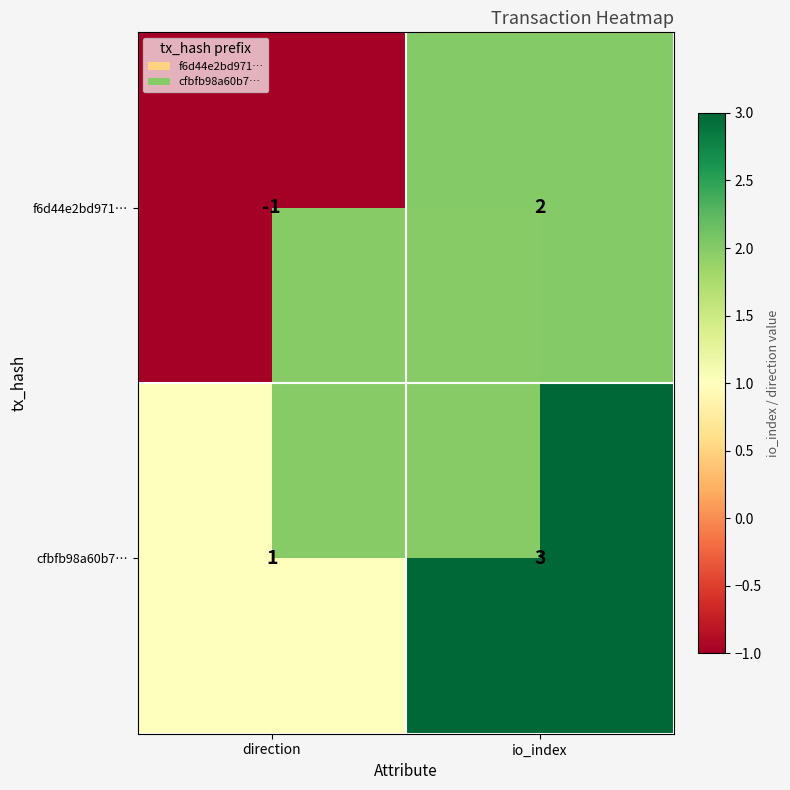

How many data points does each series have?

2